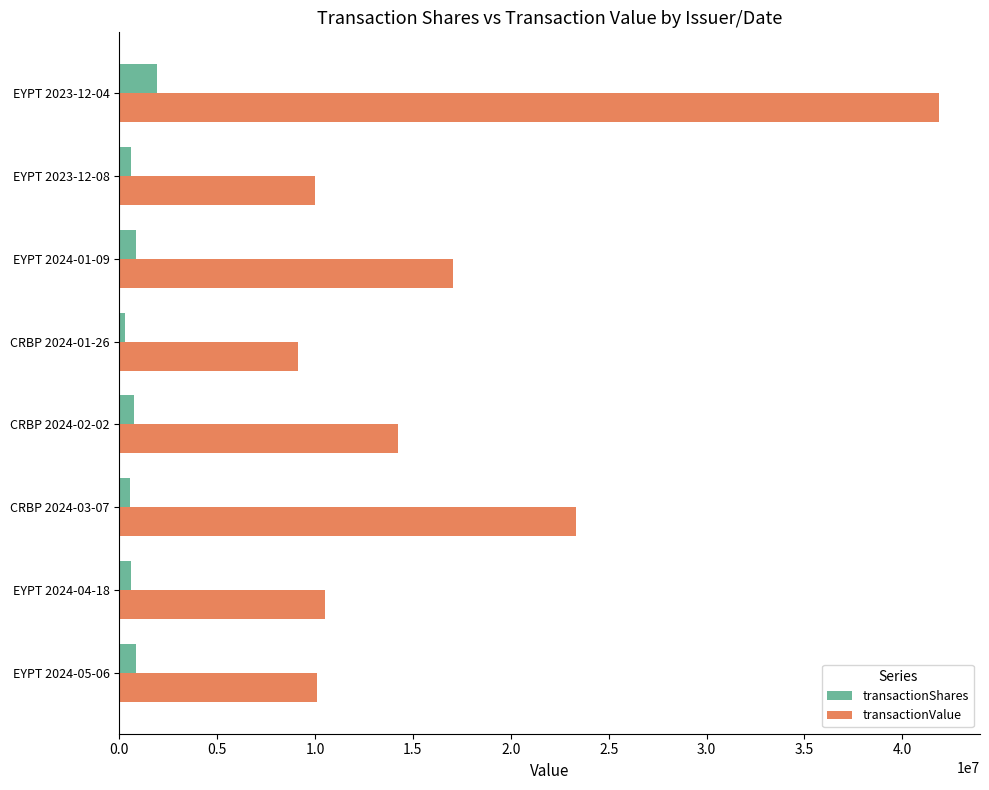

What are all the series names shown in the legend?

transactionShares, transactionValue